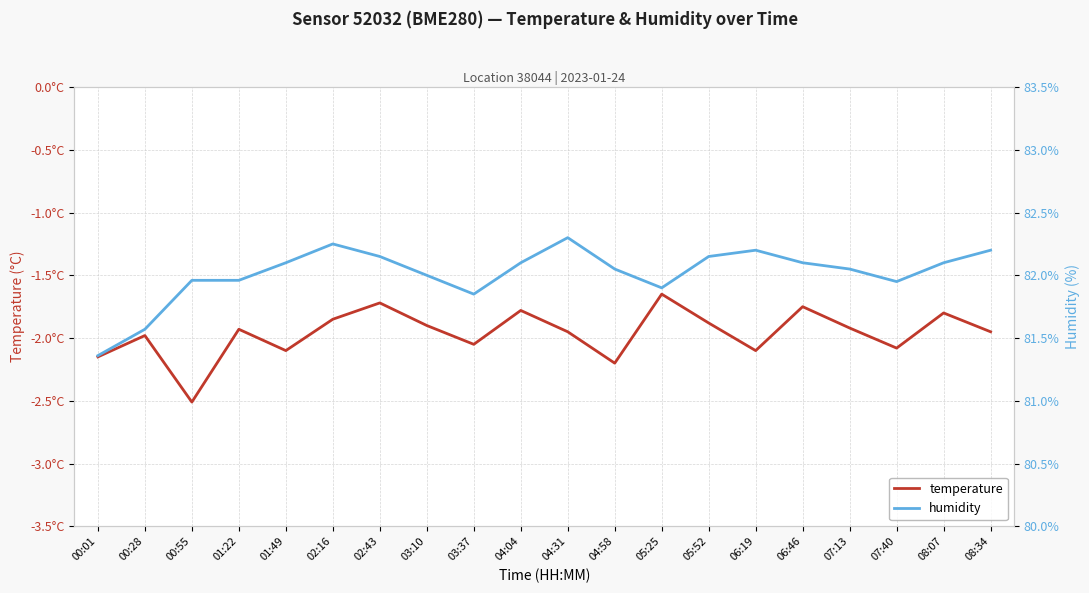

What is the sum of all temperature values?

-39.2